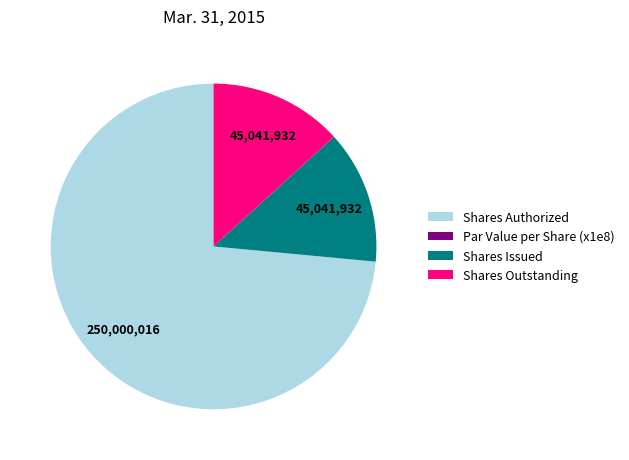

Is it true that Shares Issued is 13% of the pie?

True